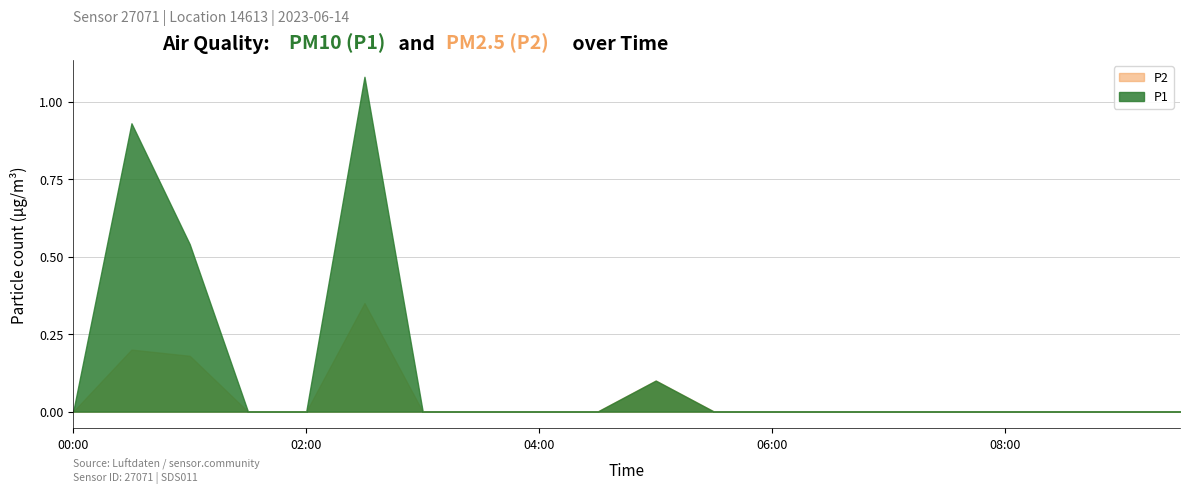

Which series has the largest total across all categories?

P1